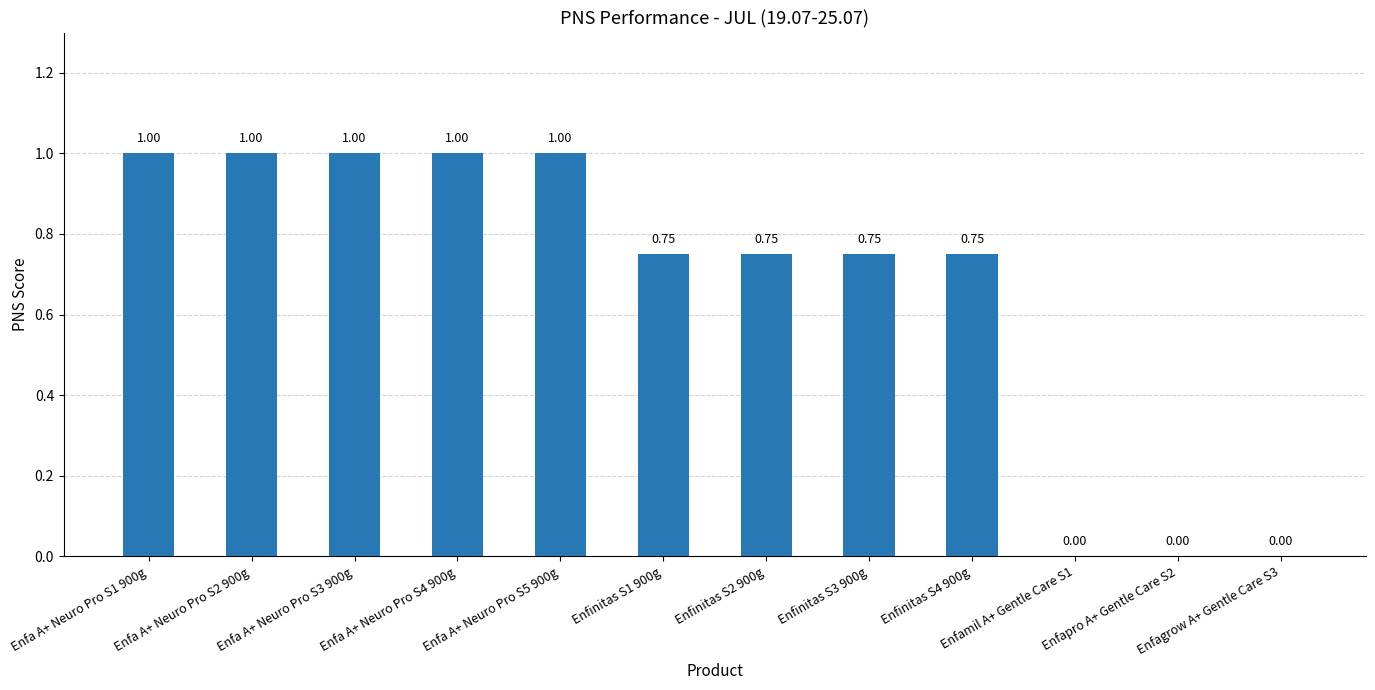

What is the sum of the values at Enfinitas S4 900g and Enfa A+ Neuro Pro S4 900g?

1.8